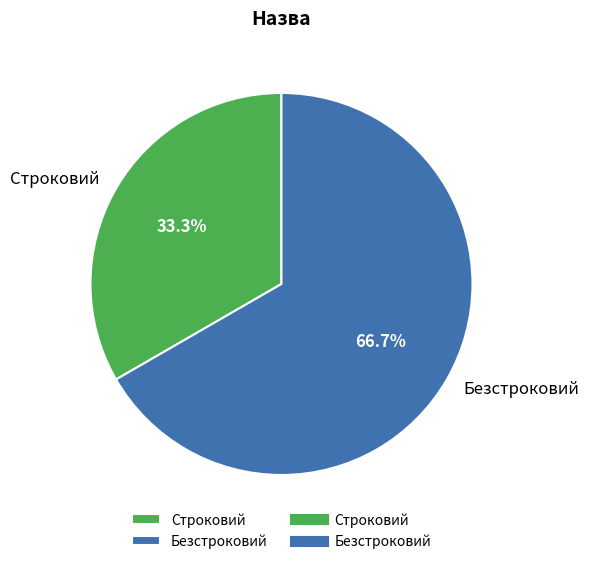

Count the number of slices in the pie.

2